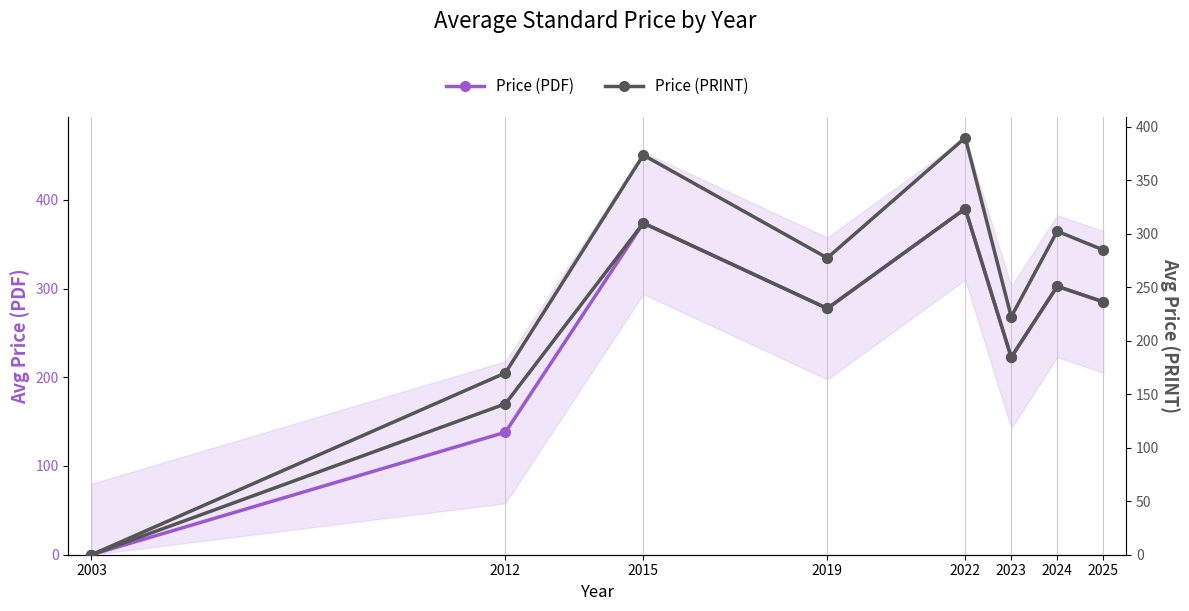

True or false: Price (PDF) has a value of 171.0 at 2015.

False